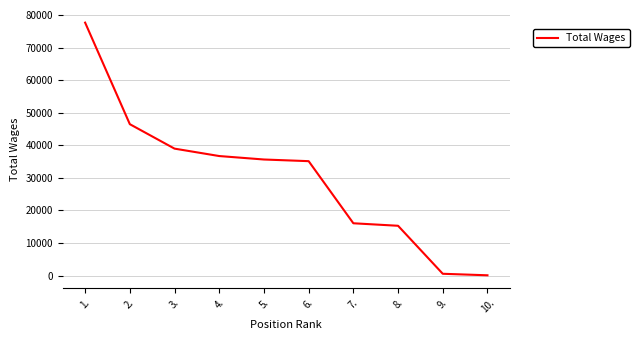

Where does the data first go above 35621?

1.